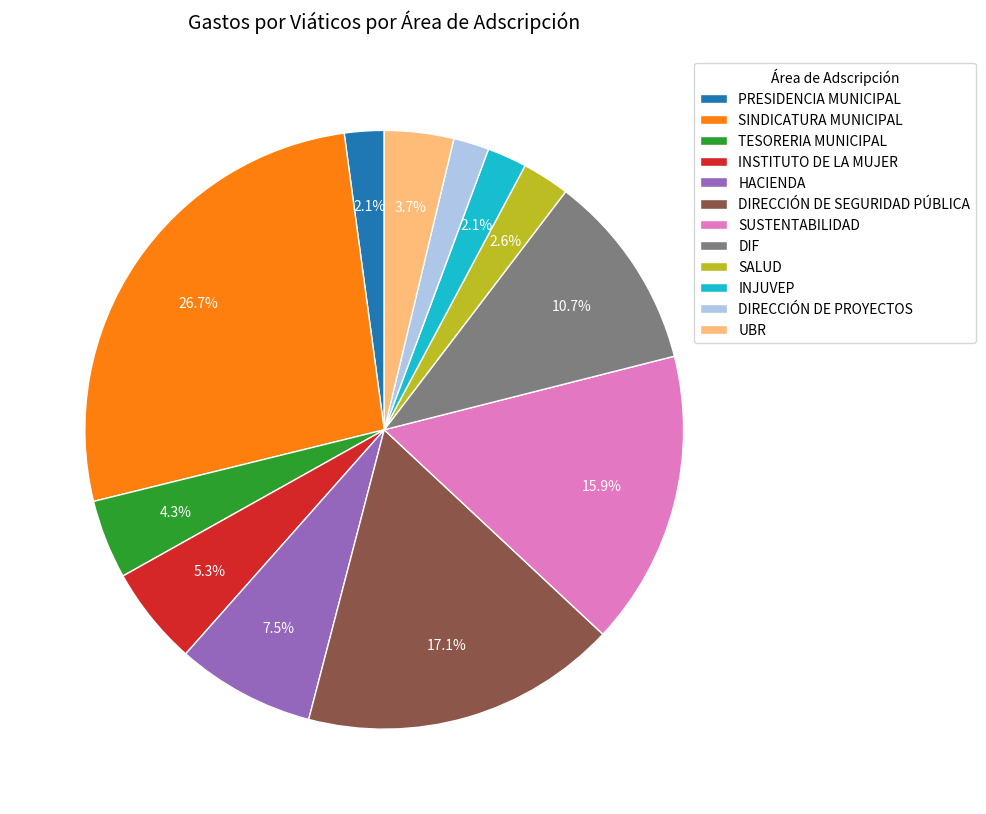

Which slice is the largest?

SINDICATURA MUNICIPAL